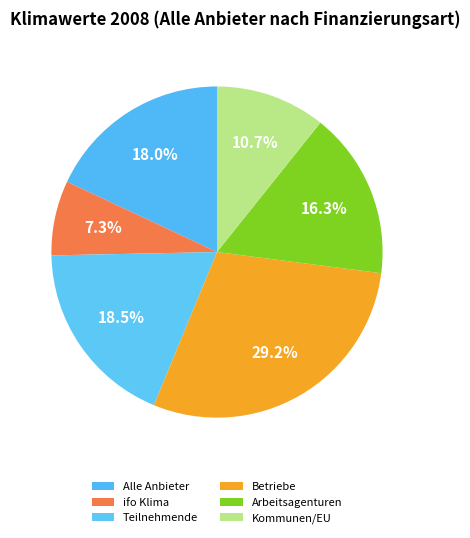

How many segments does this pie chart have?

6